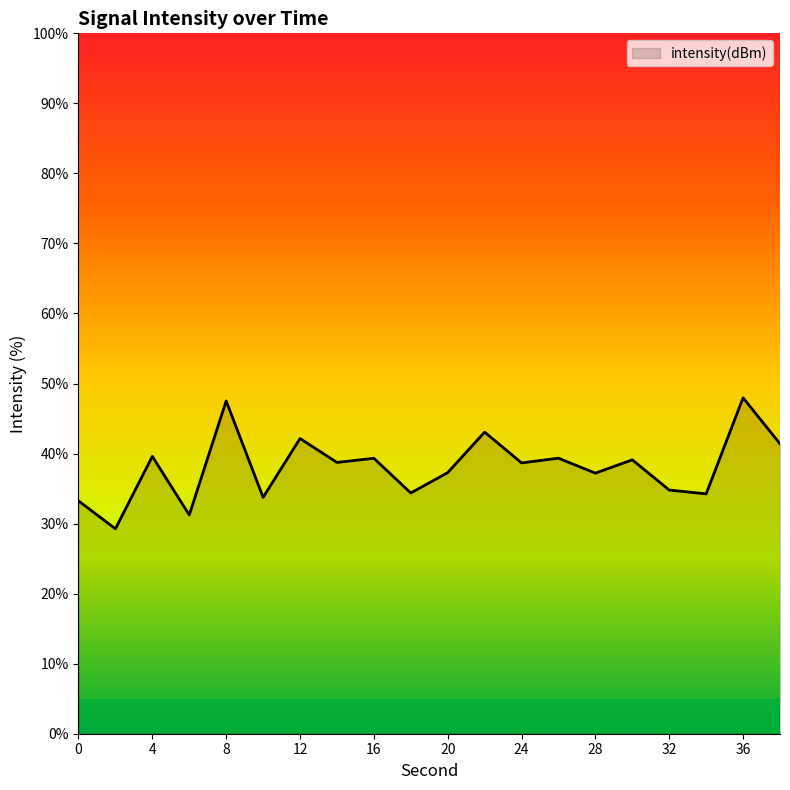

What is the difference between the maximum and minimum values?

18.7